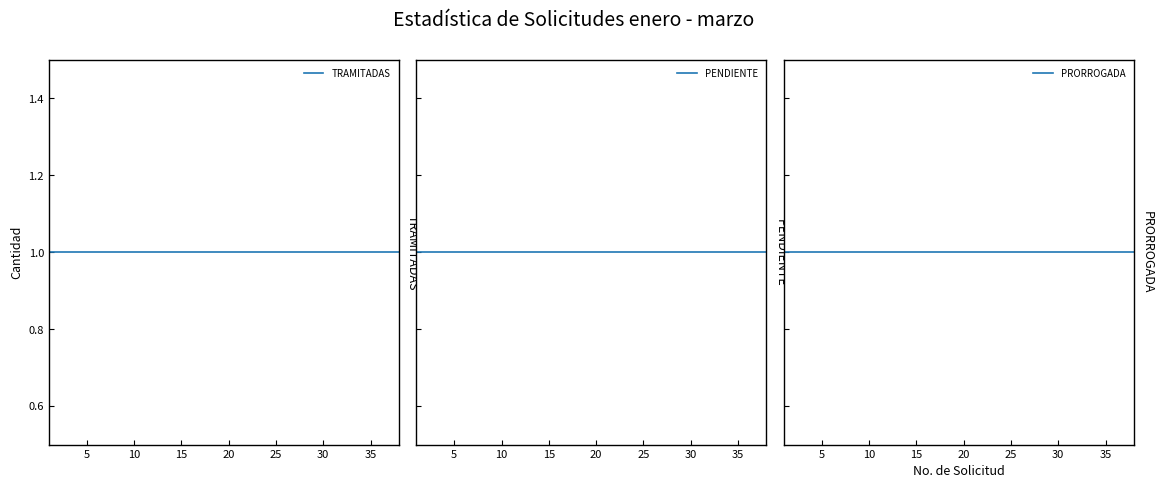

True or false: TRAMITADAS and PENDIENTE cross at least once.

False